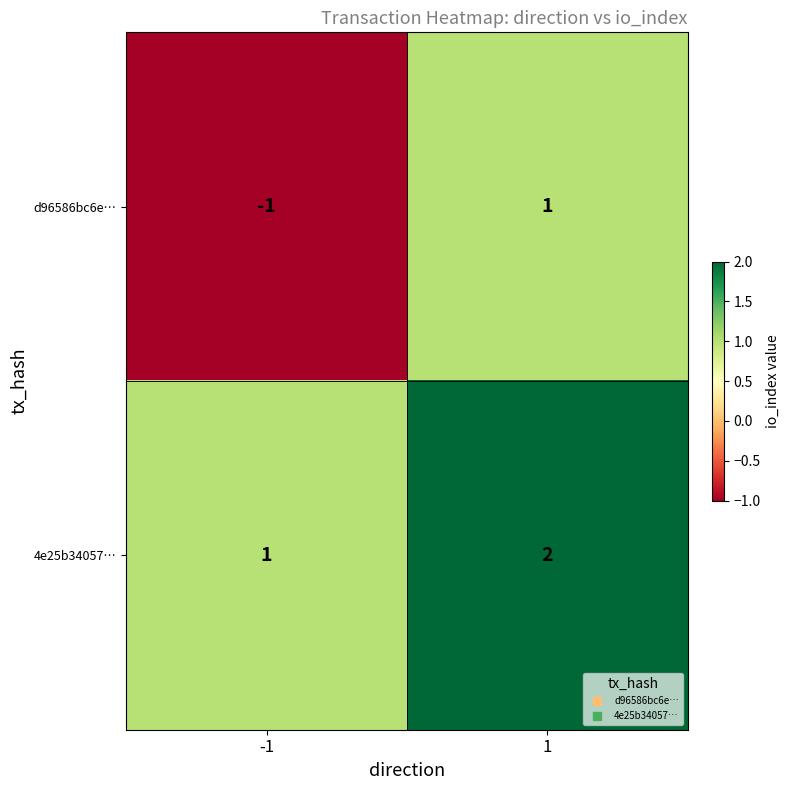

What is the sum of the 4e25b34057… values at -1 and 1?

3